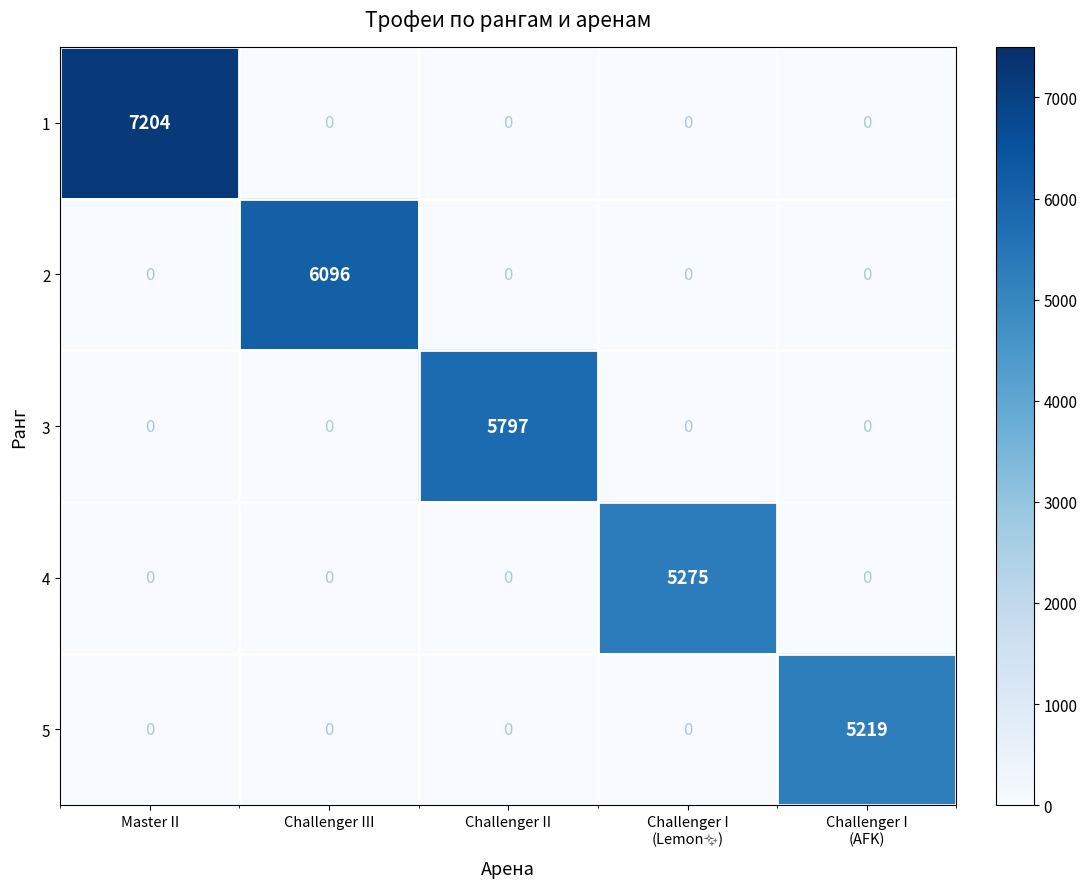

True or false: 2 has a value of 0 at Challenger II.

True